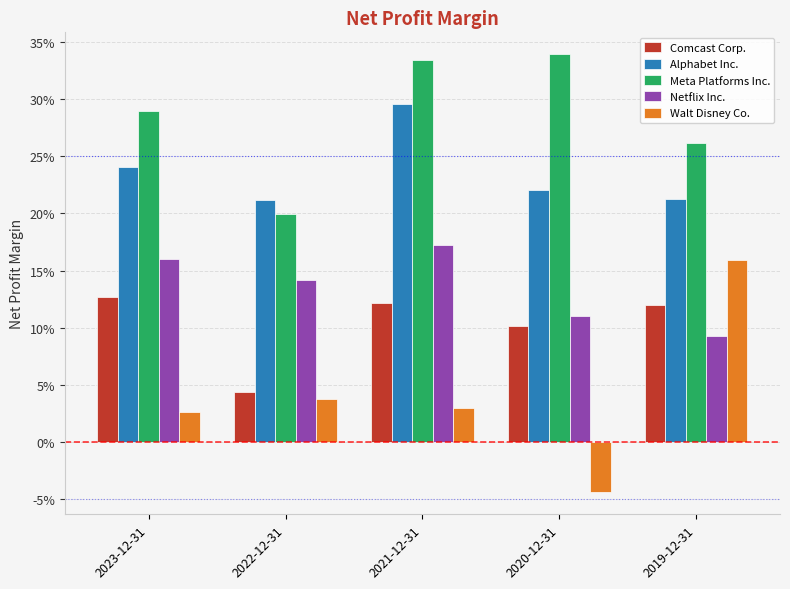

What is the maximum value shown in the chart?

0.3